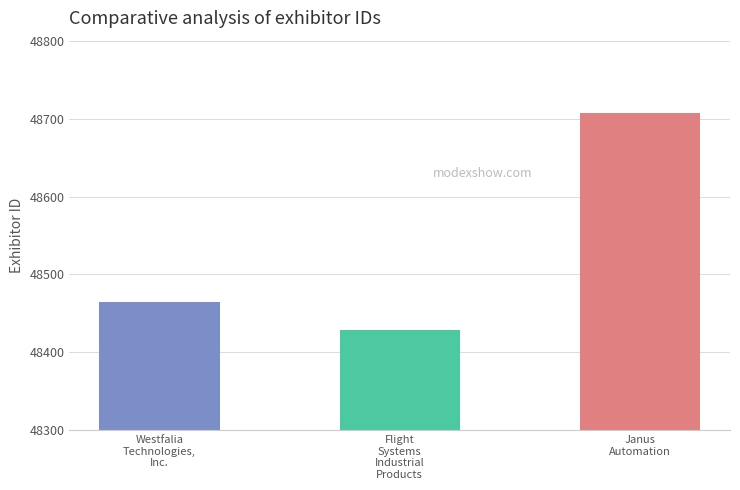

Is it true that the value at Westfalia
Technologies,
Inc. is 48465?

True